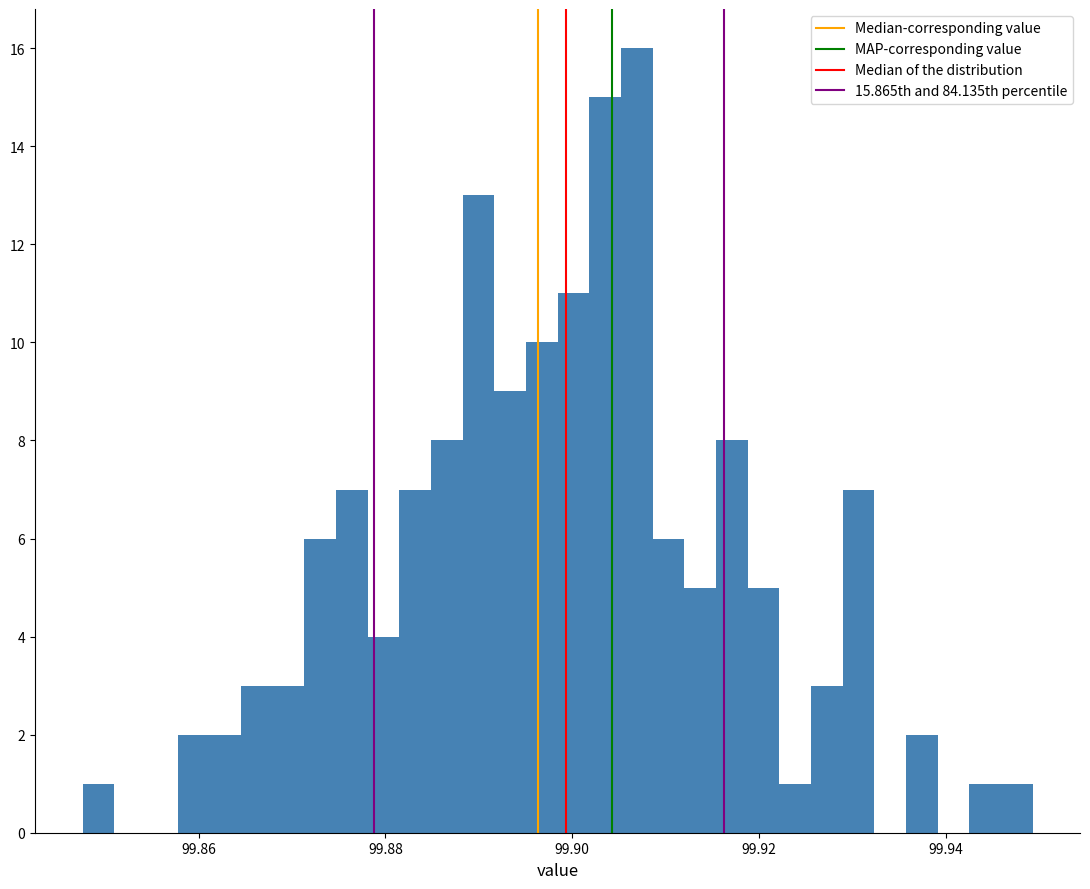

Read against the x-axis, roughly where is the centre of the tallest bar?

99.906